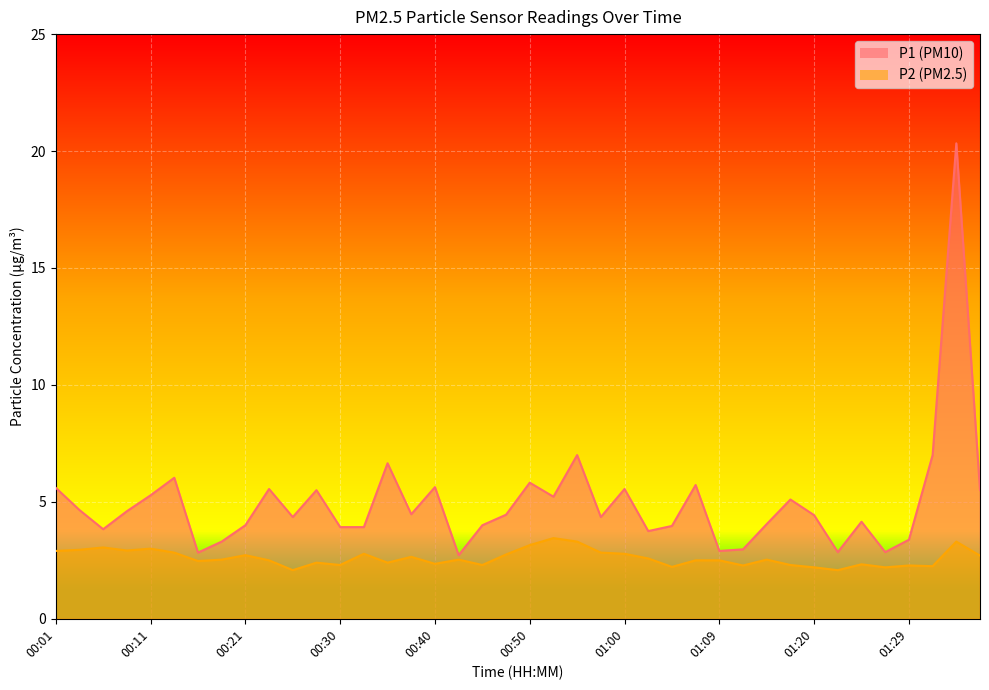

At which label does P1 reach its peak?

01:34